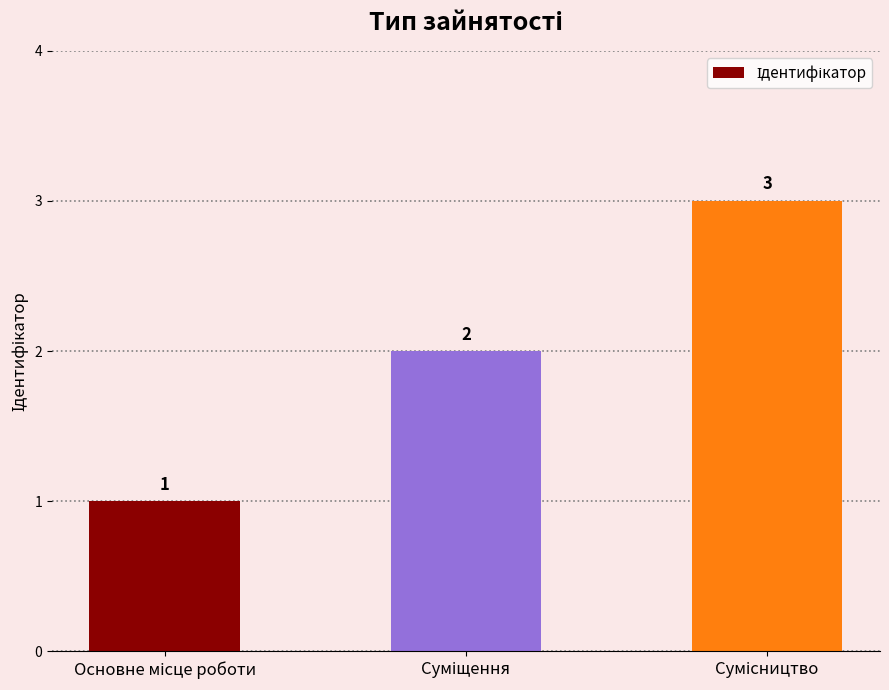

Reading left to right, what are all the values shown in this chart?

1	2	3